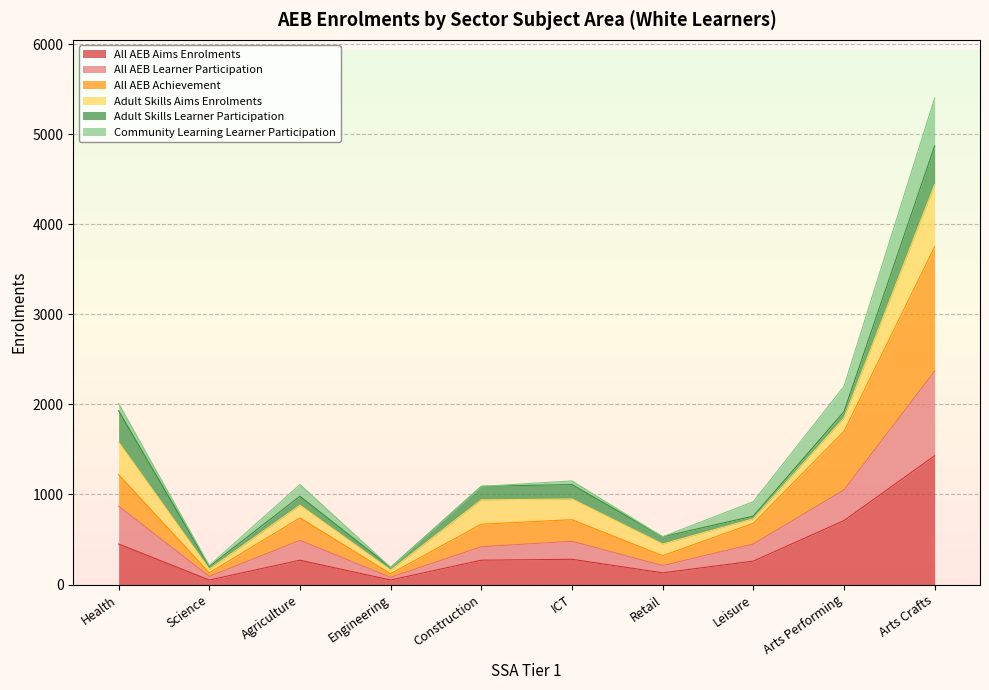

What is the sum of all All AEB Aims Enrolments values?

3900